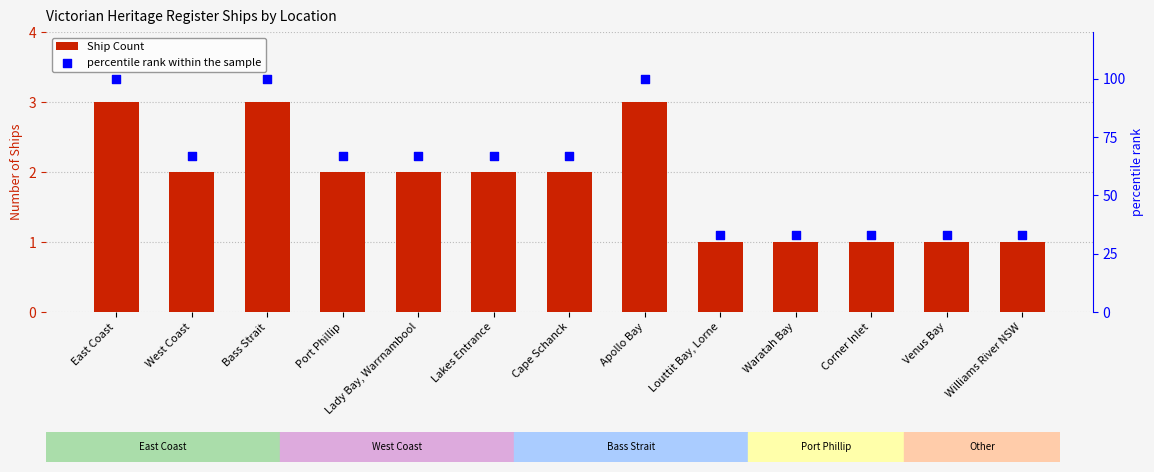

Which series contains the lowest Y value?

Ship Count